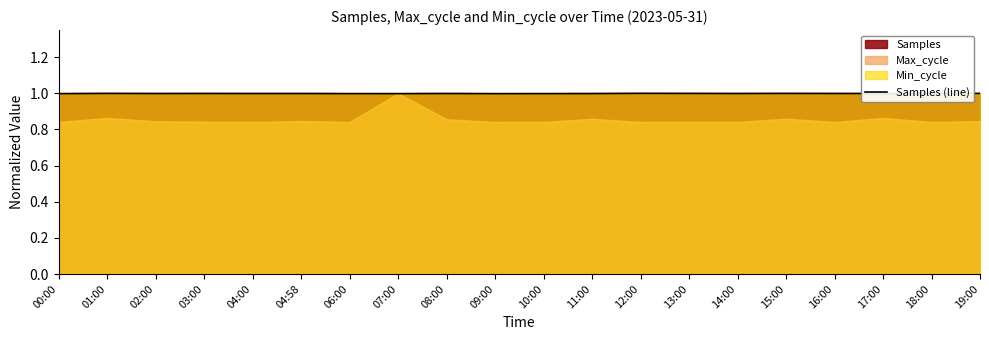

What is the maximum value shown in the chart?

1.0